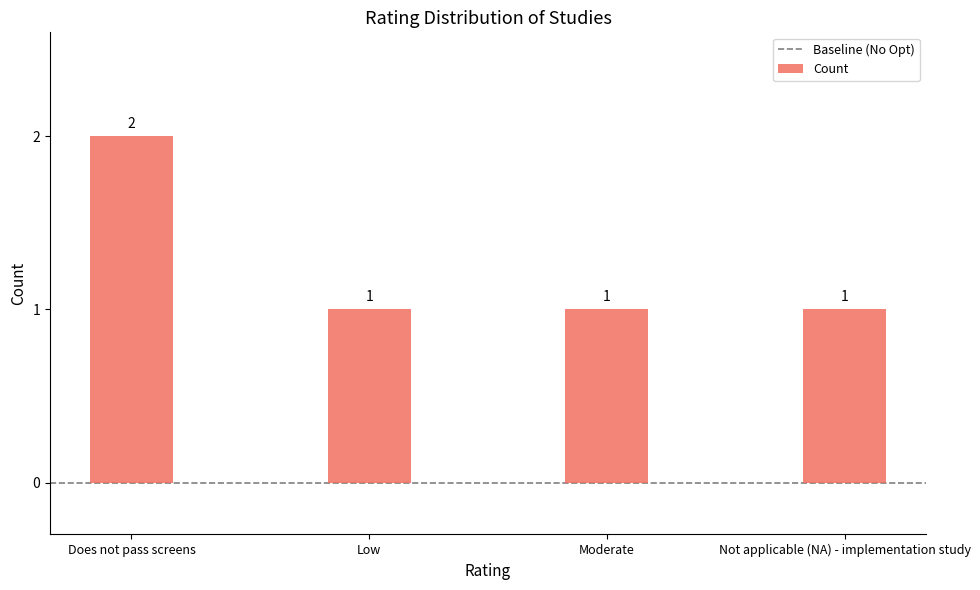

Approximately how many times larger is the value at Not applicable (NA) - implementation study compared to Moderate?

1.0